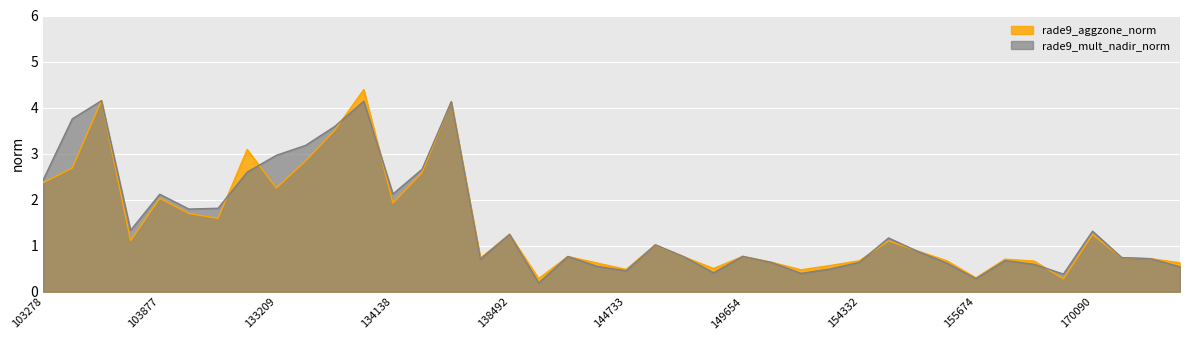

What is the sum of all rade9_aggzone_norm values?

57.8